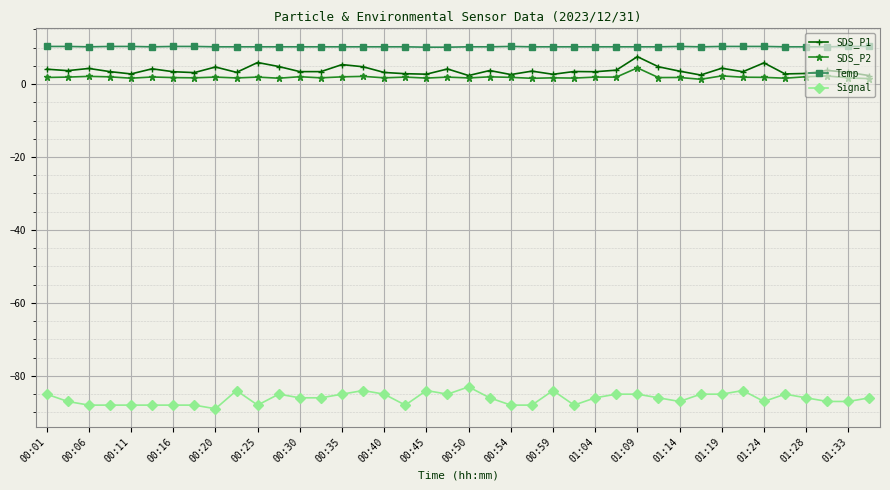

What is the difference between the maximum and minimum values in the Signal series?

6.0